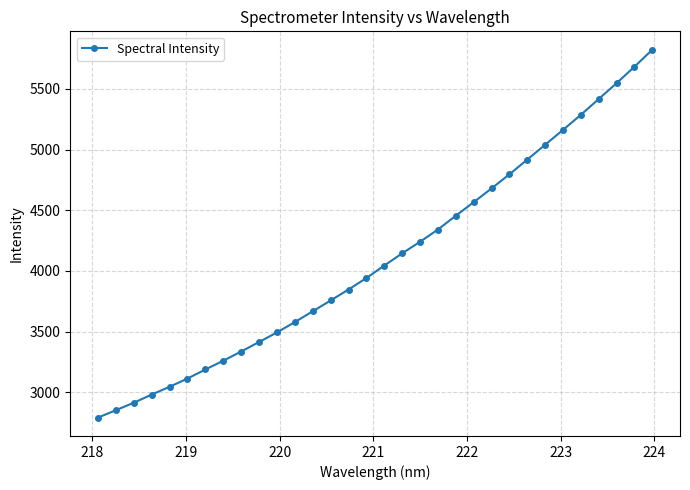

What is the value of the 24th point from the left?

4795.6